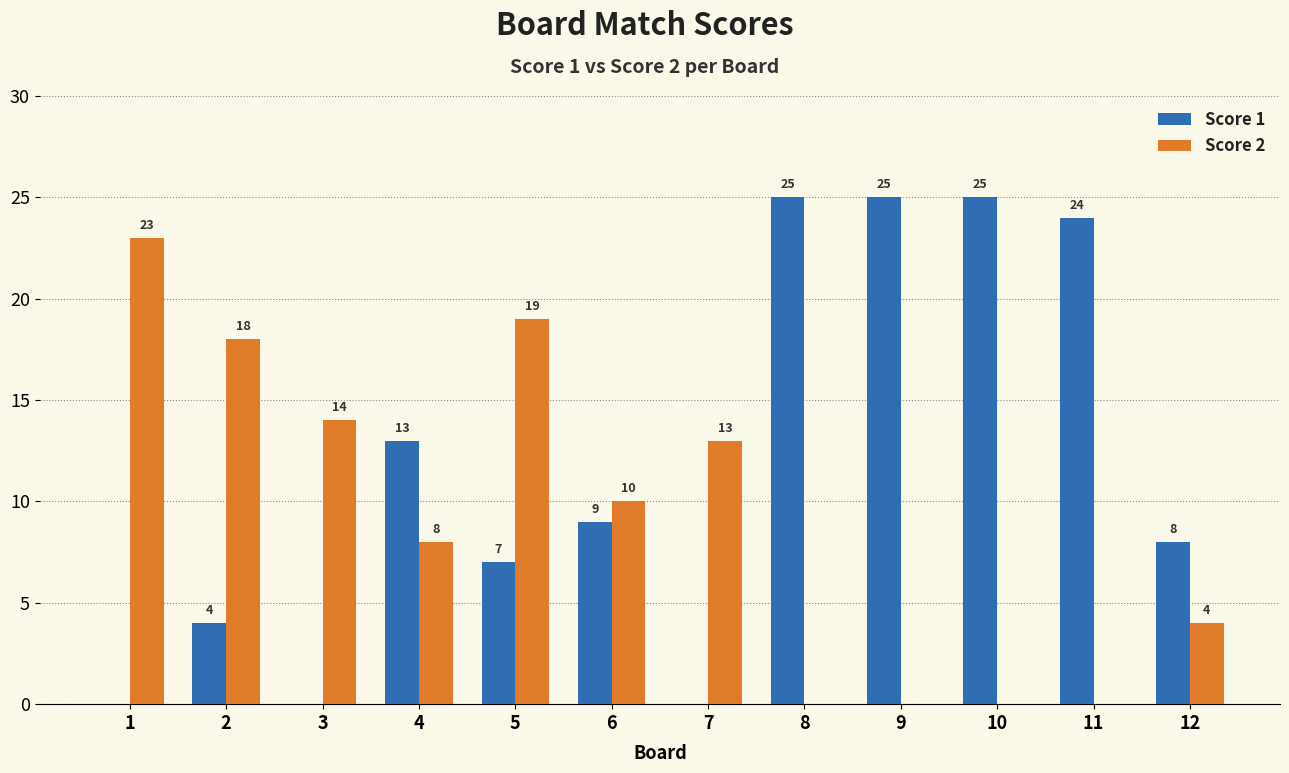

Count the number of categories in the chart.

12